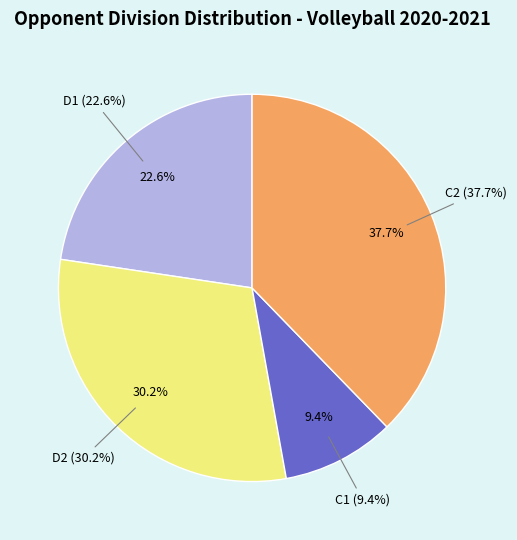

To the nearest percent, what is the difference between the largest and smallest slice percentages?

28%